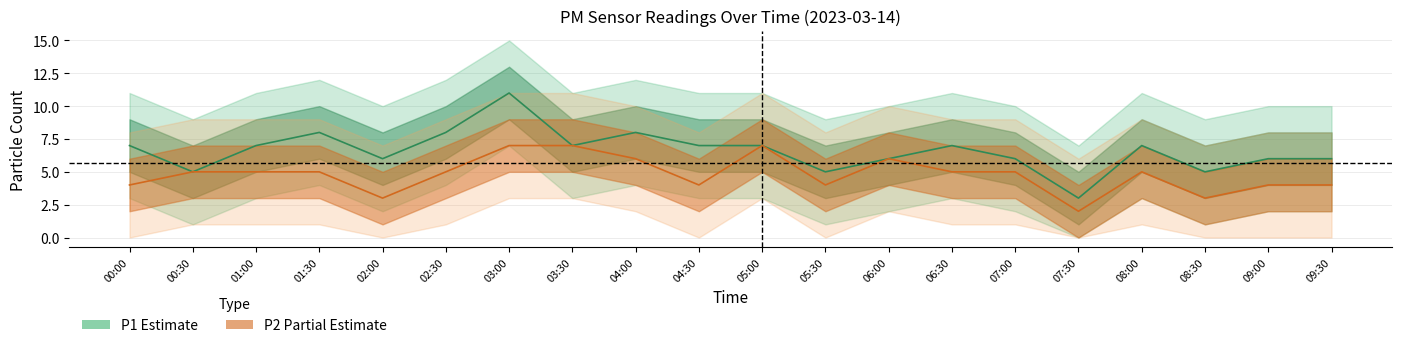

Reading left to right, transcribe all the data shown in this chart.

P1: 7	5	7	8	6	8	11	7	8	7	7	5	6	7	6	3	7	5	6	6
P2: 4	5	5	5	3	5	7	7	6	4	7	4	6	5	5	2	5	3	4	4